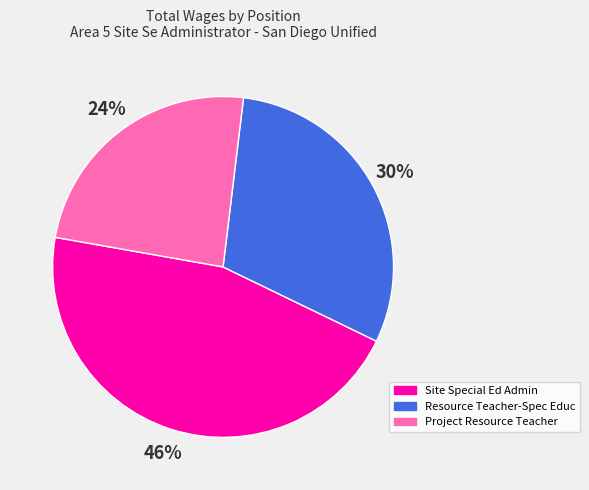

To the nearest percent, what is the combined percentage of Project Resource Teacher and Site Special Ed Admin?

70%